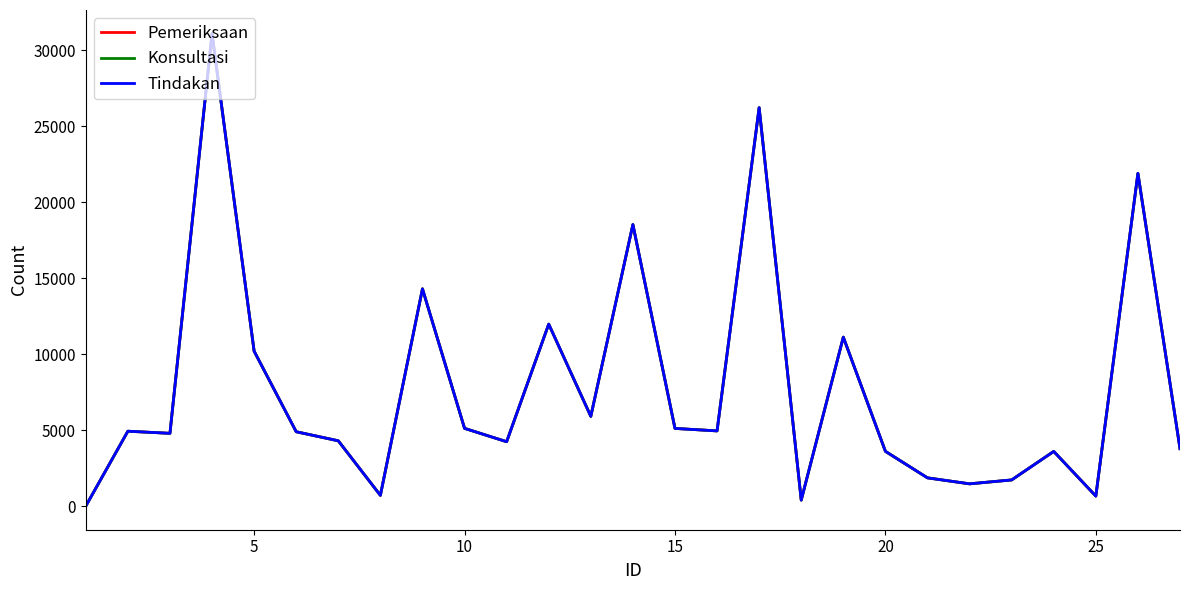

Does the chart display data point markers on the line(s)?

No